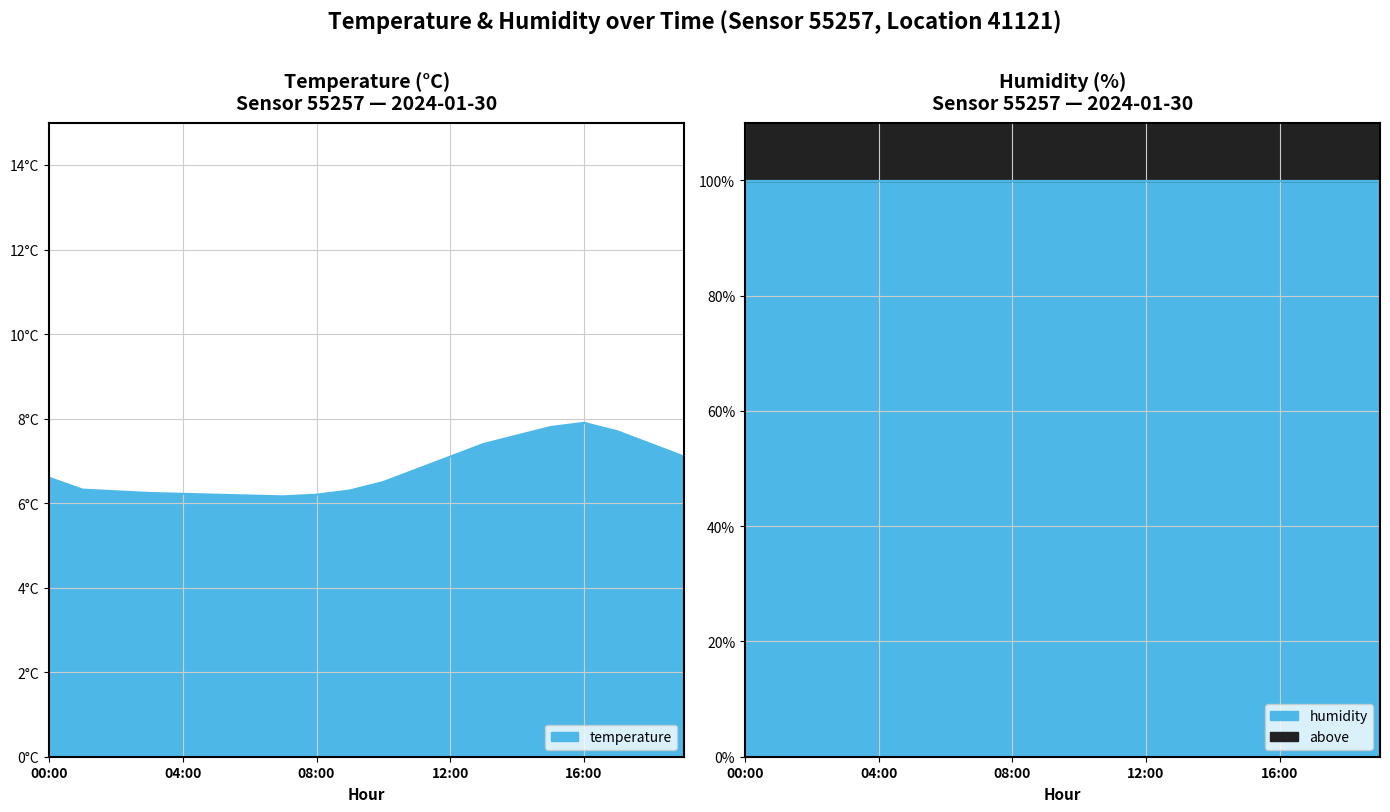

What is the difference between the values at 19:00 and 11:00?

0.3